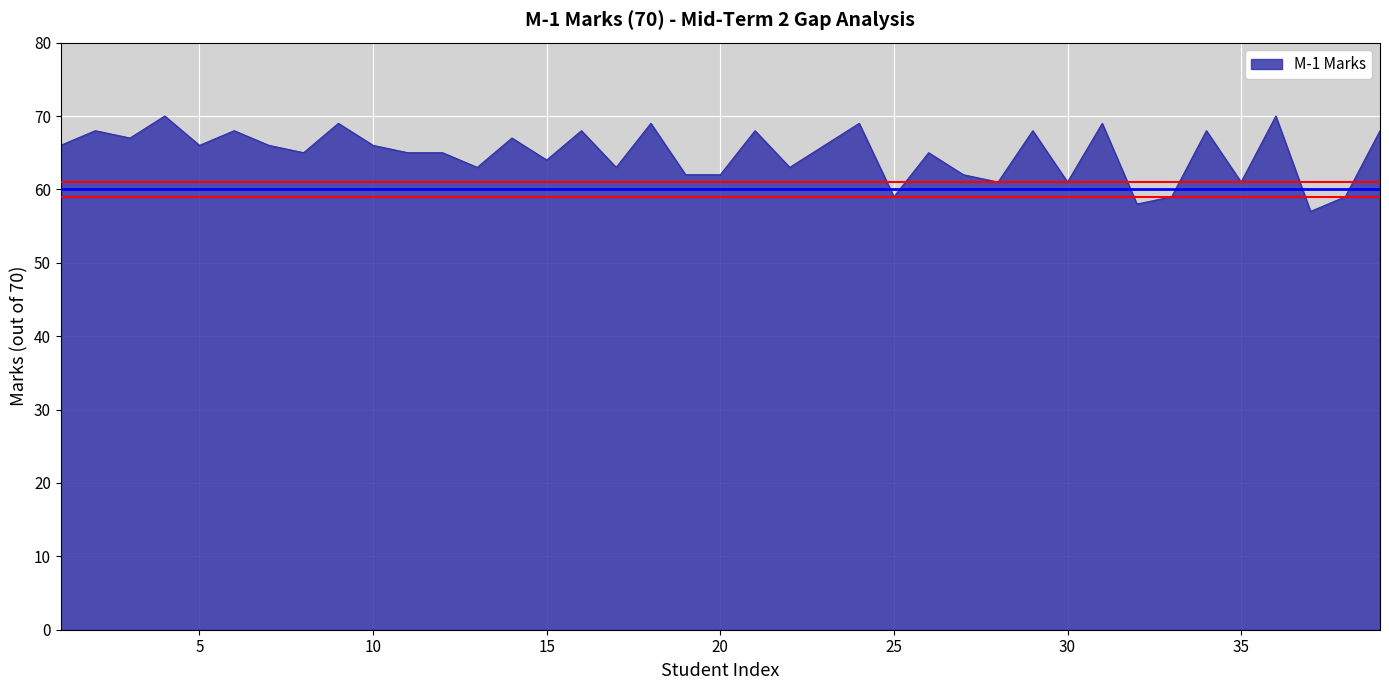

What is the greatest value displayed?

70